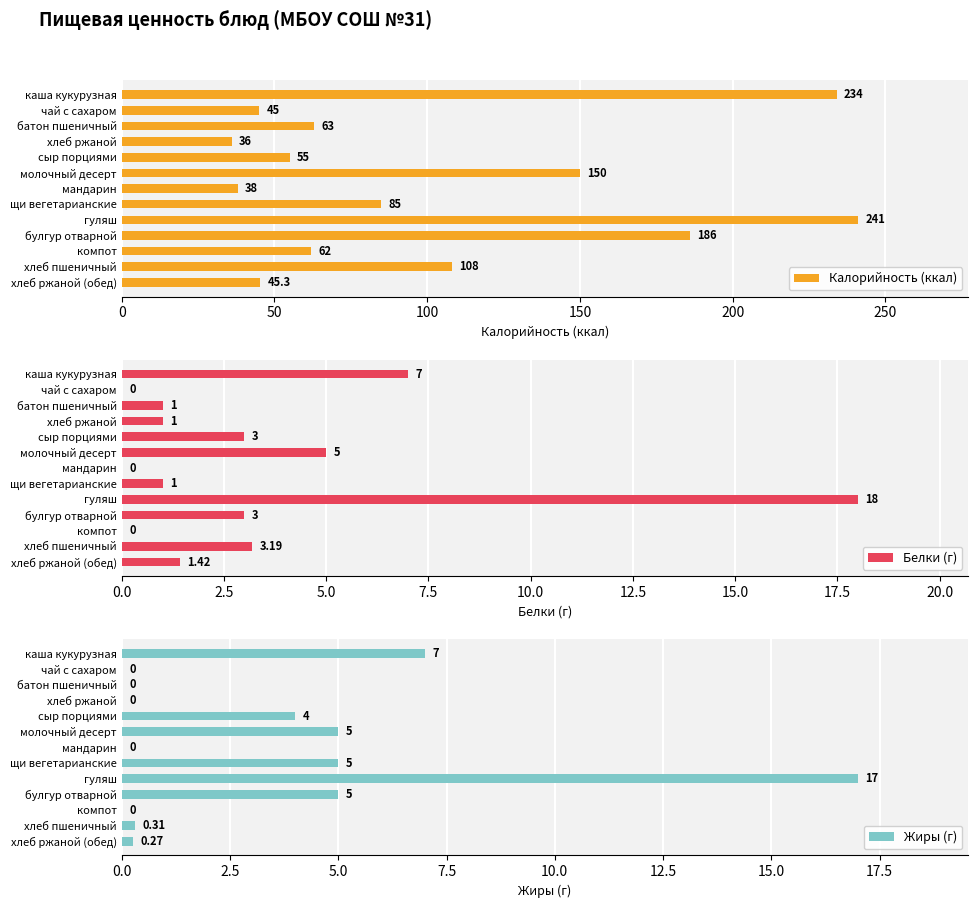

At which label is Калорийность (ккал) closest to 138?

молочный десерт